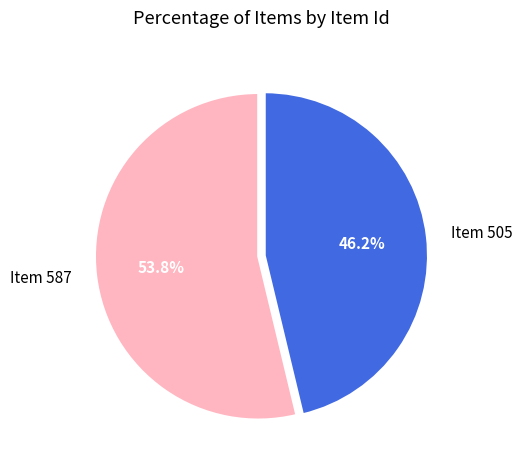

Which slice is the smallest?

Item 505